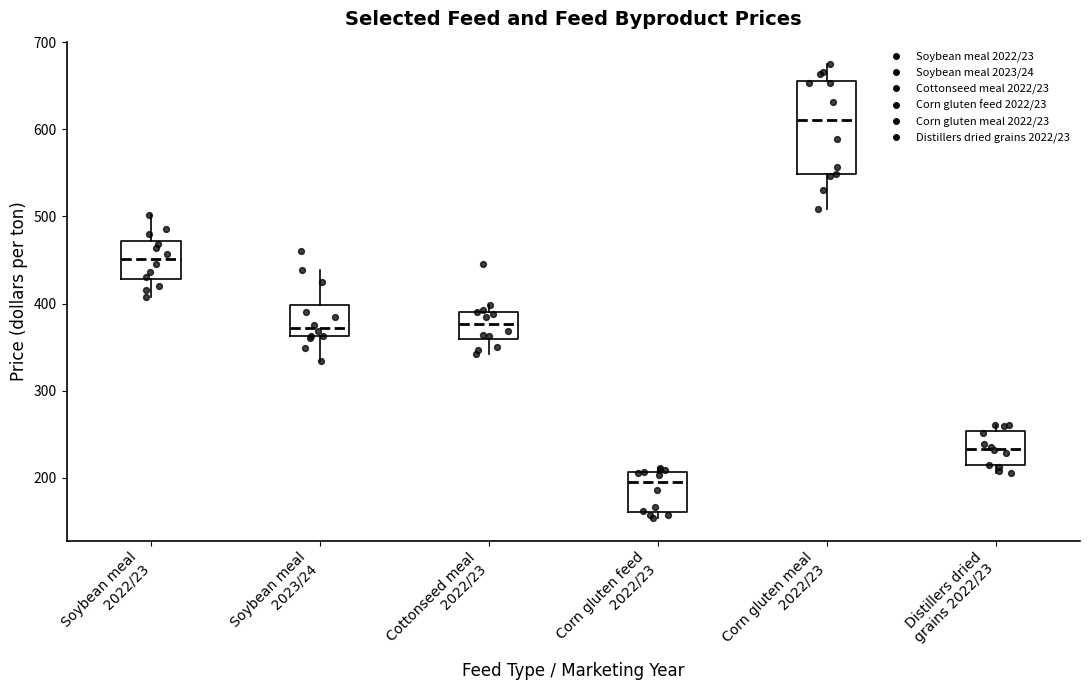

Where is the upper edge of the box for Soybean meal 2022/23 on the y-axis? The values are not printed on the chart, so give them approximately, as read against the axis.

470